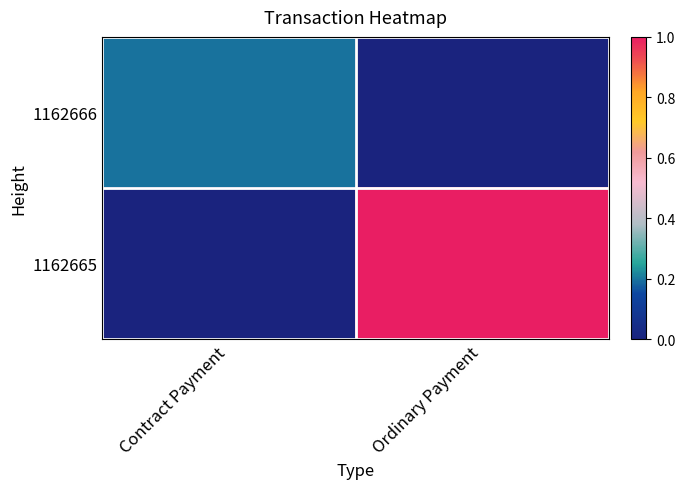

Reading left to right, list all the values displayed in this chart.

1162666: Contract Payment=0.2	Ordinary Payment=0.0
1162665: Contract Payment=0.0	Ordinary Payment=1.0